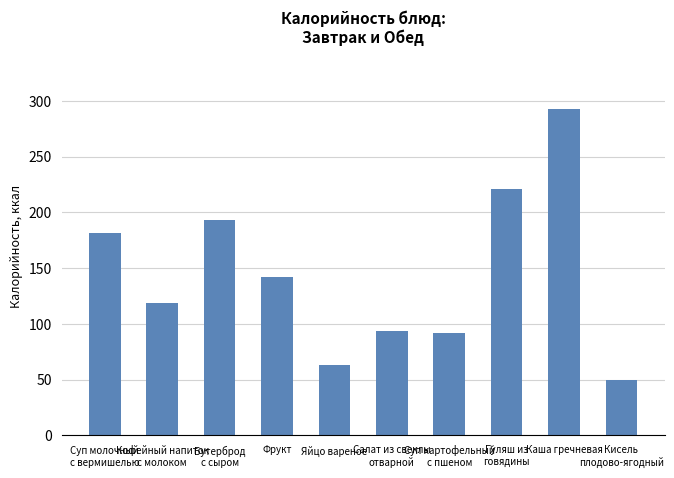

Are the bars grouped side by side (vs. stacked)?

No